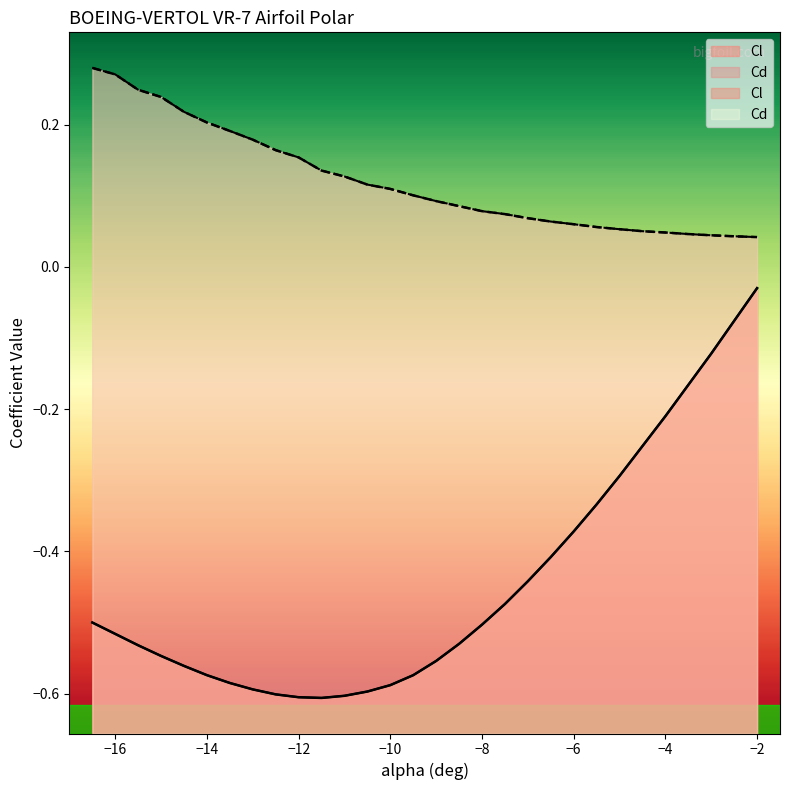

What is the minimum value for Cl?

-0.6